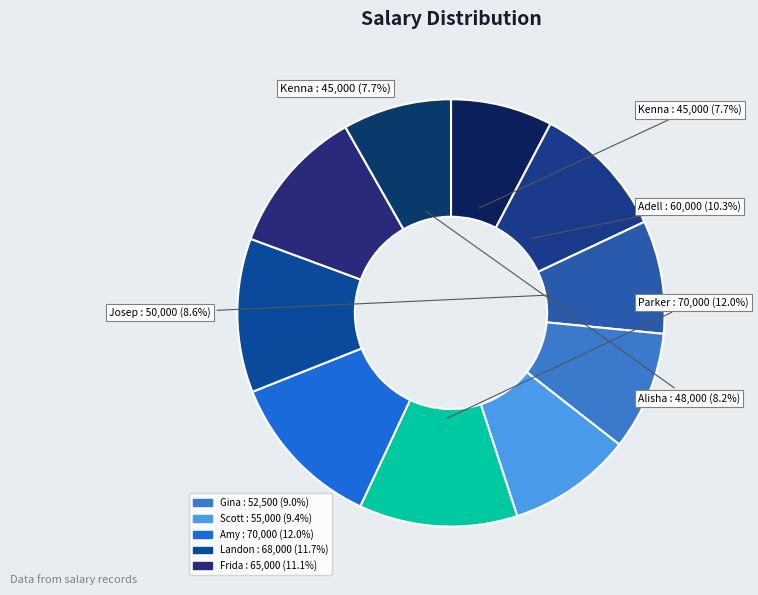

Count the number of slices in the pie.

10